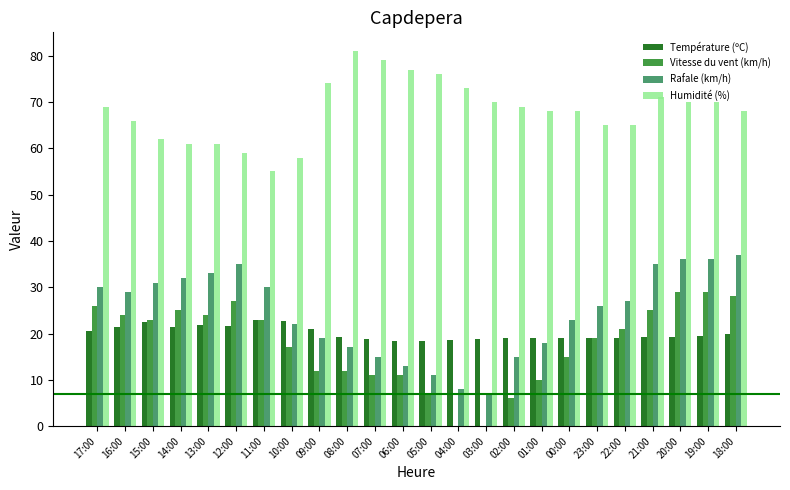

Are the bars horizontal?

No